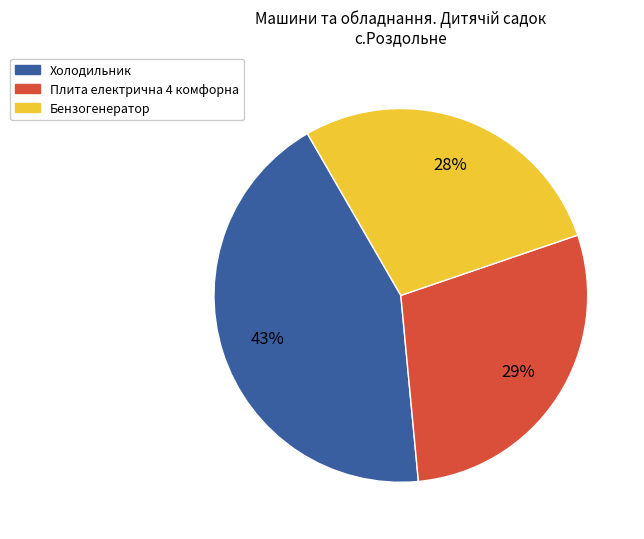

Is there any slice that represents more than half of the pie?

No